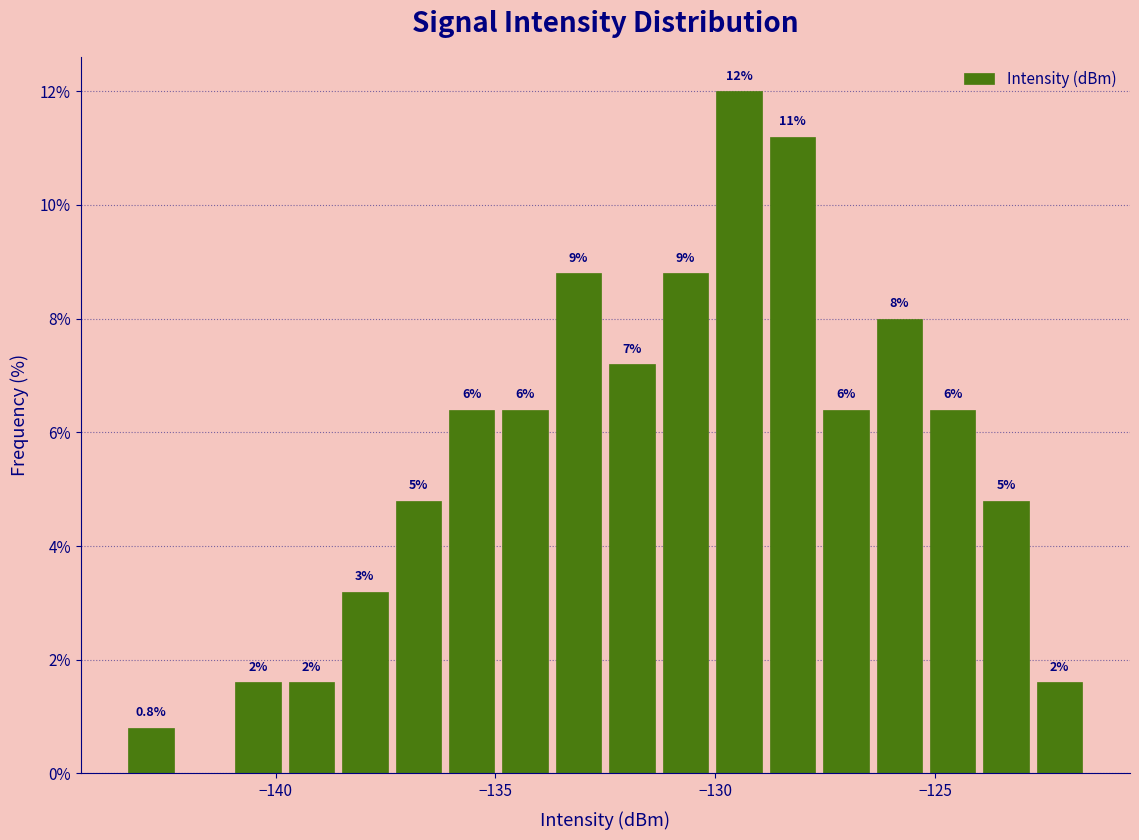

Read against the x-axis, roughly where is the centre of the tallest bar?

-129.5